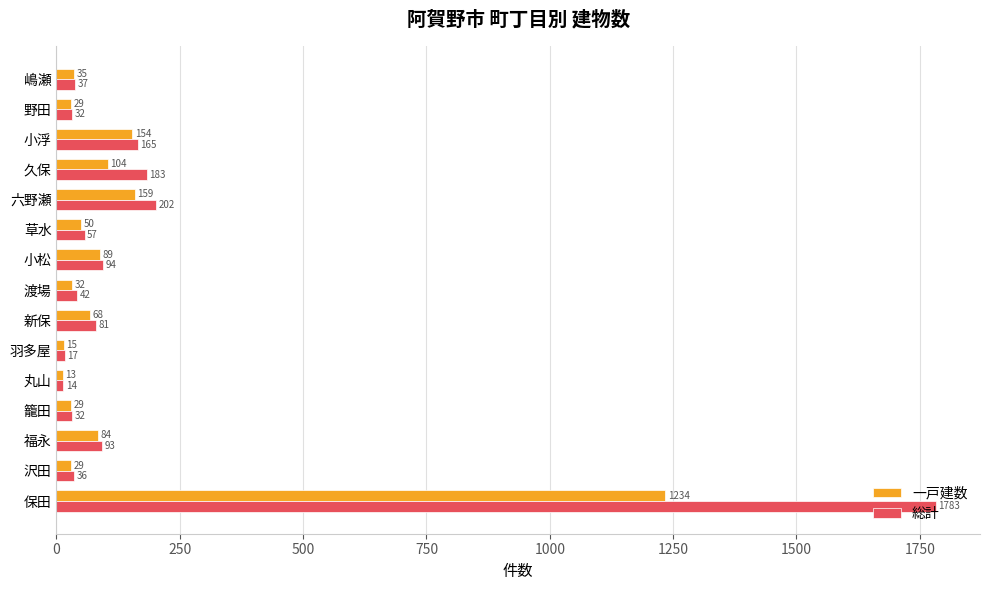

What is the average value of the 総計 series?

191